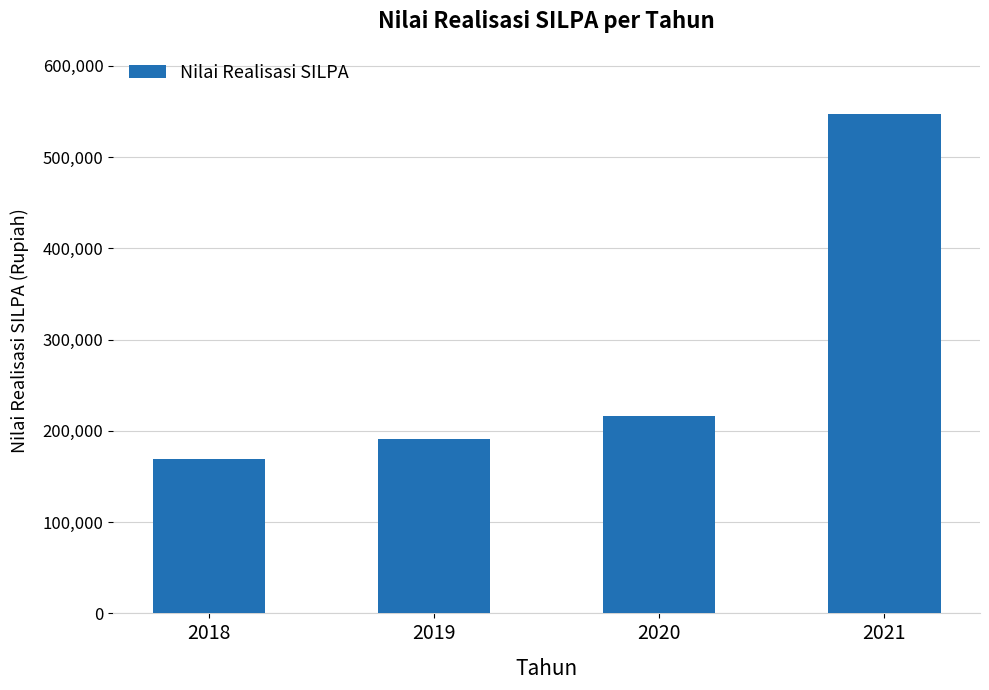

Approximately how many times larger is the value at 2020 compared to 2019?

1.1